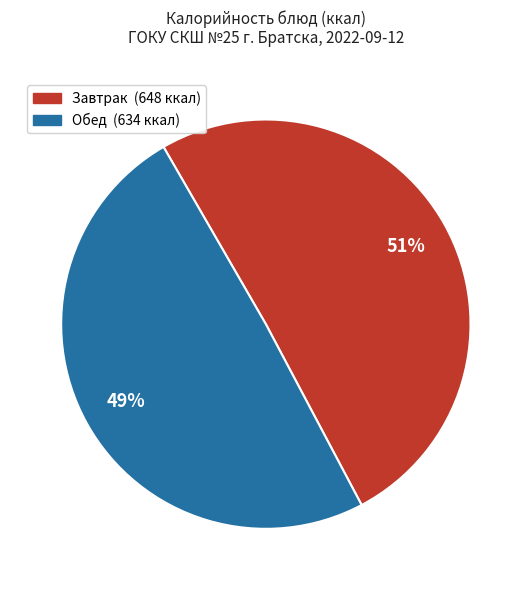

Does any single category account for the majority?

Yes